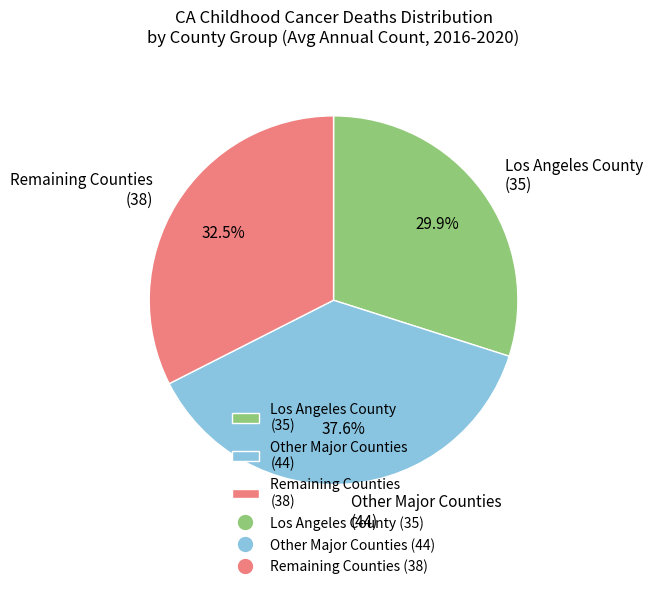

Does any single category account for the majority?

No